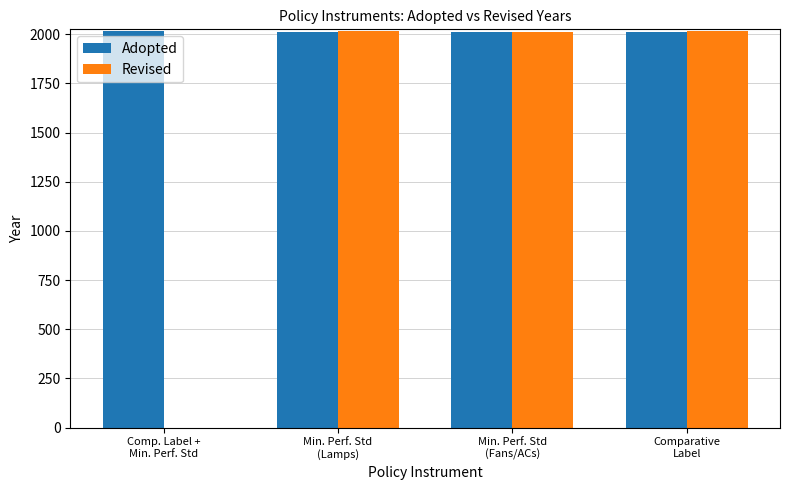

What is the sum of all Revised values?

6045